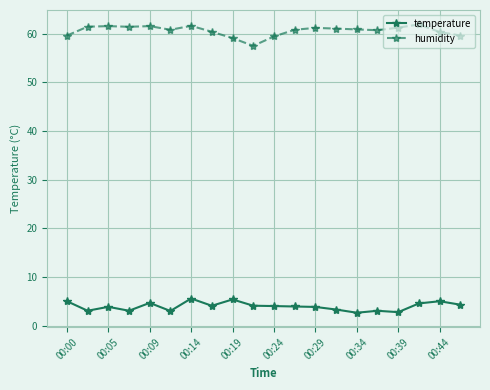

Rank the series by their maximum value, from highest to lowest.

humidity, temperature